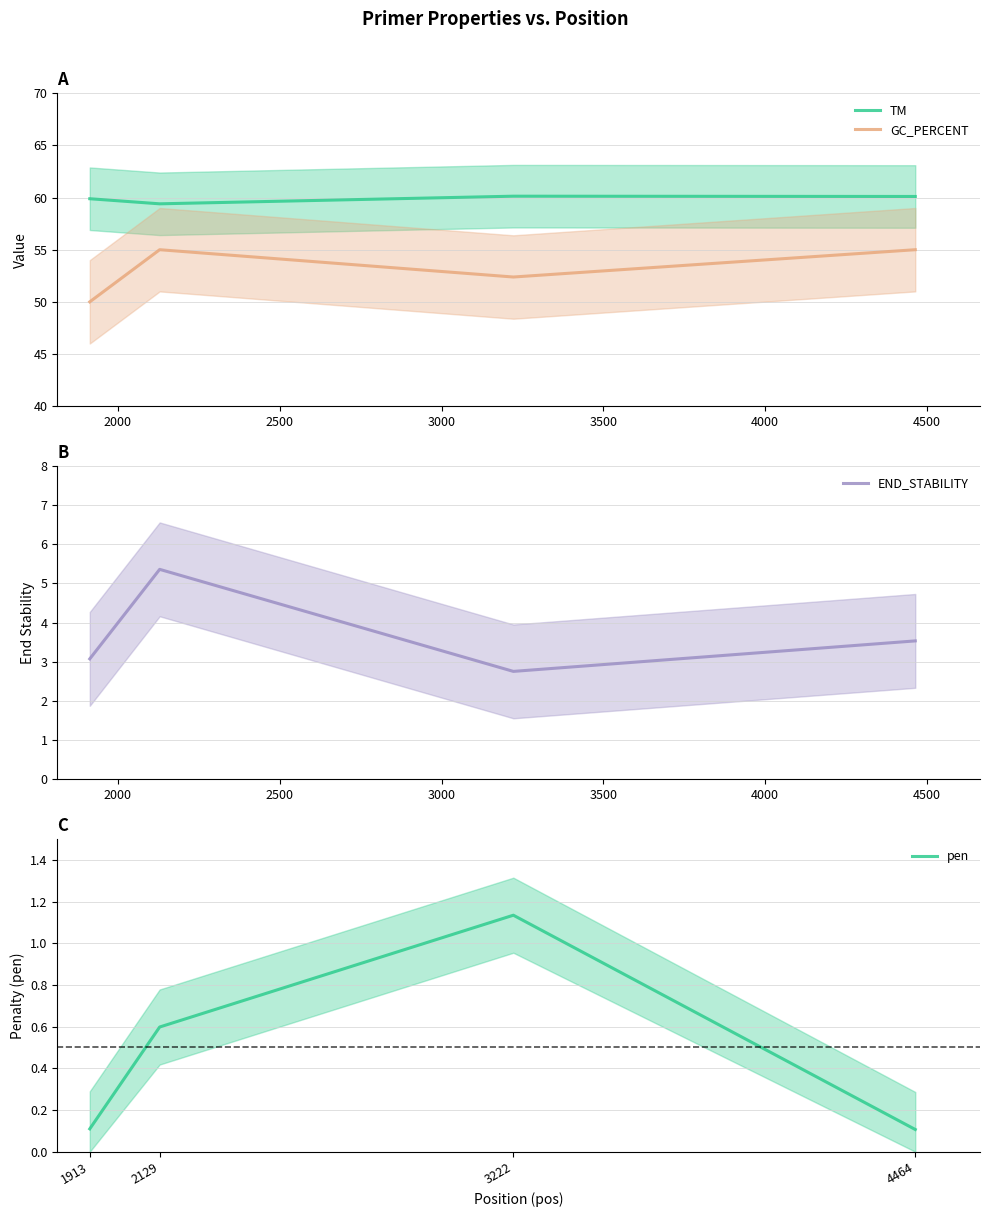

True or false: TM and GC_PERCENT intersect in this chart.

False